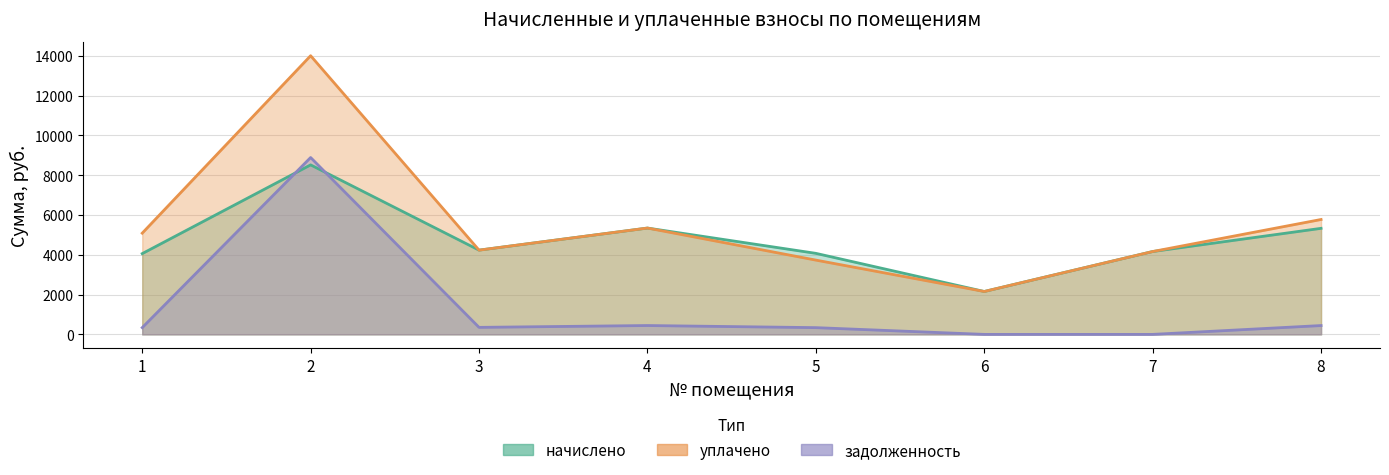

At which category does уплачено reach its first local peak?

2